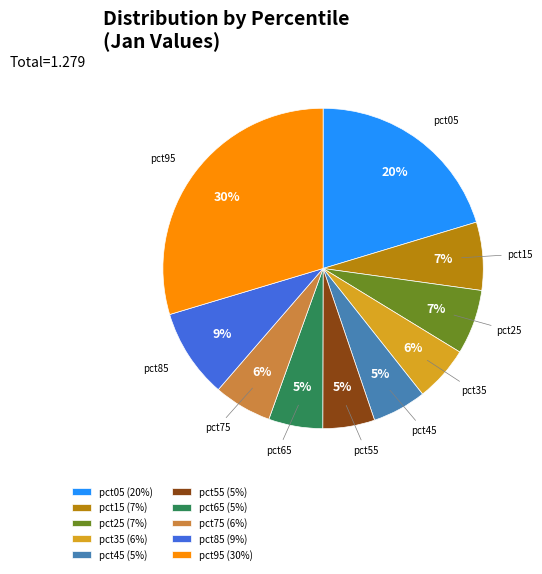

Do pct45 and pct85 together represent more than half of the pie?

No